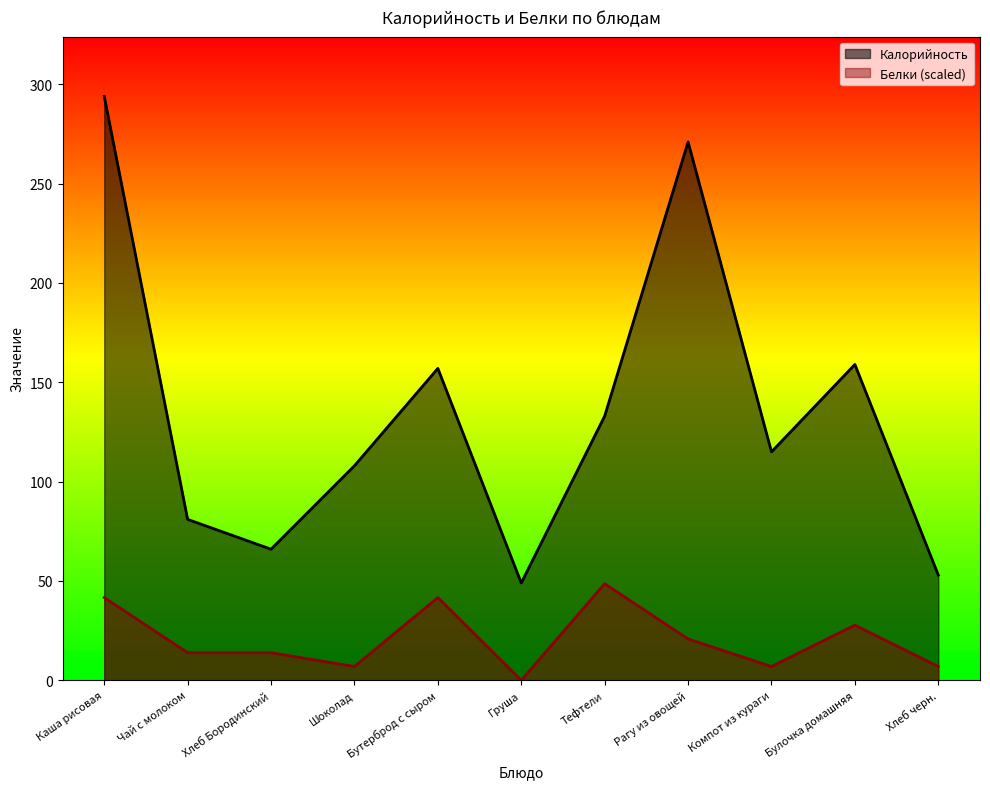

The value of Калорийность at Шоколад is 108.0. True or false?

True